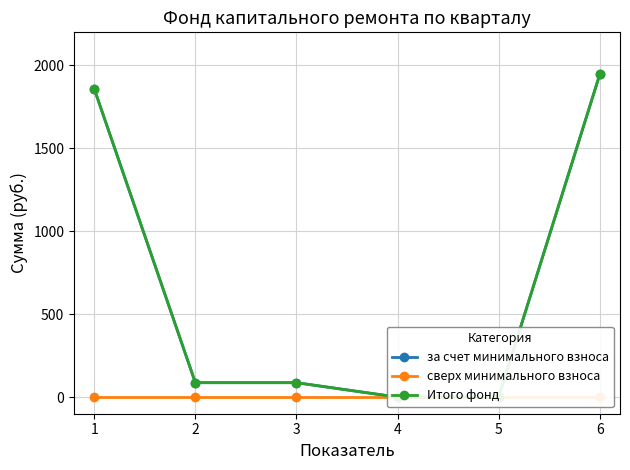

How many categories are shown in the chart?

6